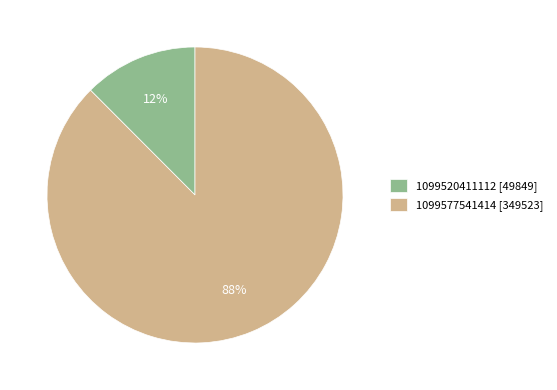

To the nearest percent, what is the combined percentage of 1099577541414 [349523] and 1099520411112 [49849]?

100%